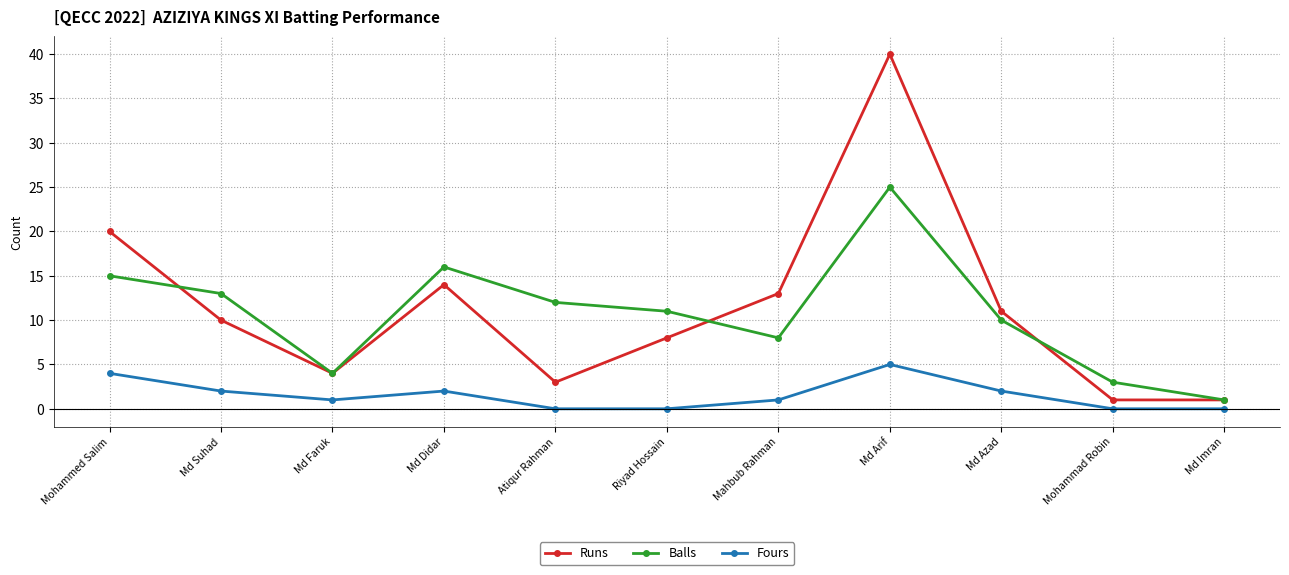

At Riyad Hossain, list the series in order from largest to smallest.

Balls, Runs, Fours